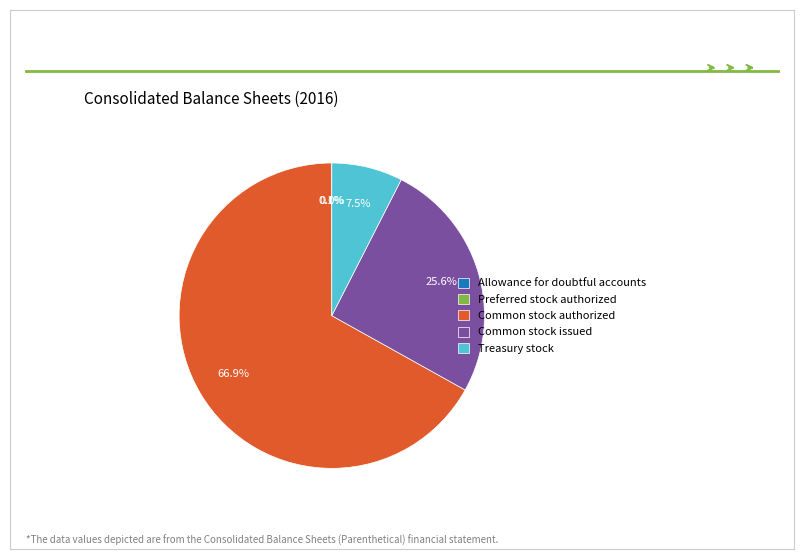

What is the ratio of the value at Common stock issued to the value at Common stock authorized?

0.4